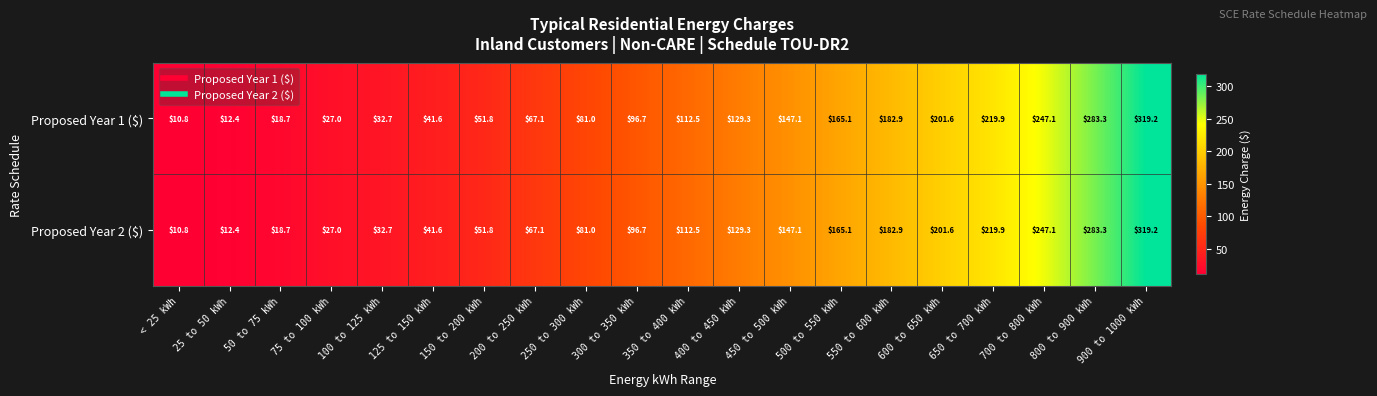

What is the smallest value displayed?

10.8